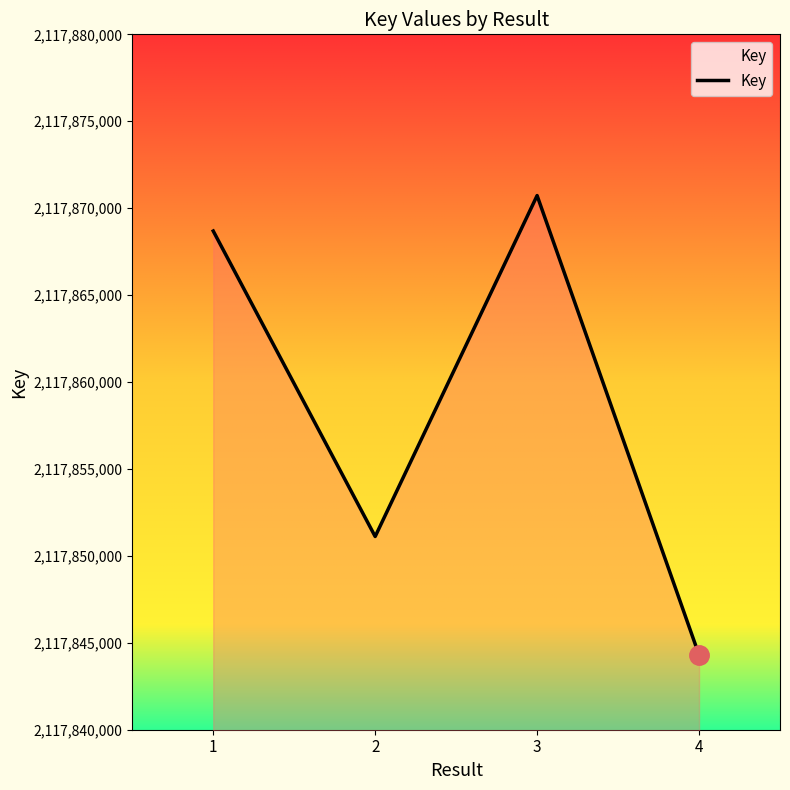

Rank the categories by value from lowest to highest.

4, 2, 1, 3